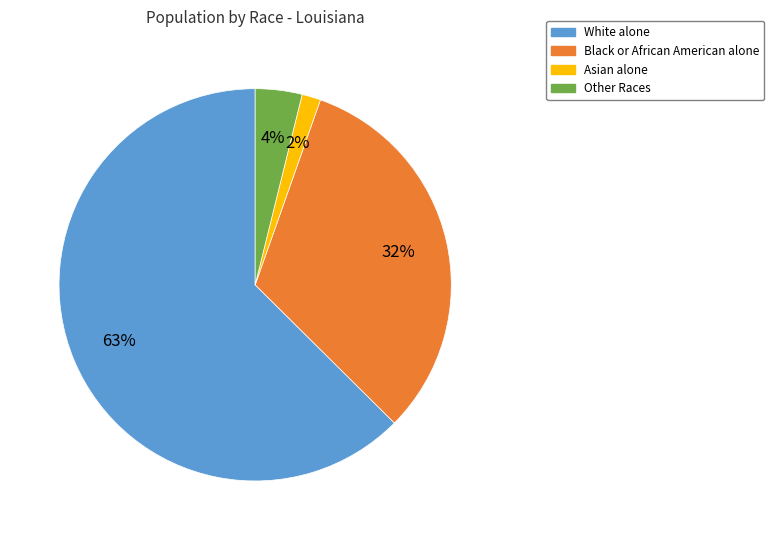

Rank the categories by value from highest to lowest.

White alone, Black or African American alone, Other Races, Asian alone